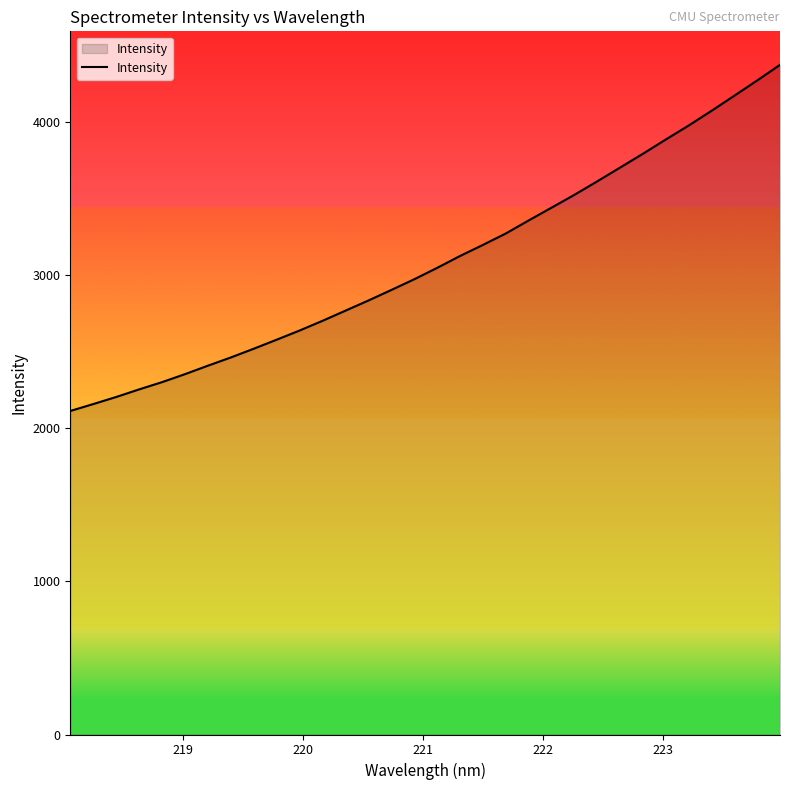

What is the minimum value shown in the chart?

2113.1